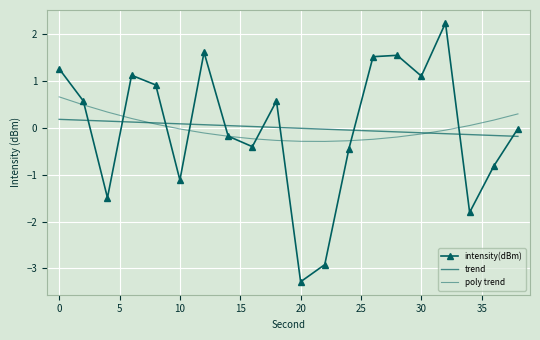

How many interior local peaks does the intensity(dBm) series have?

5